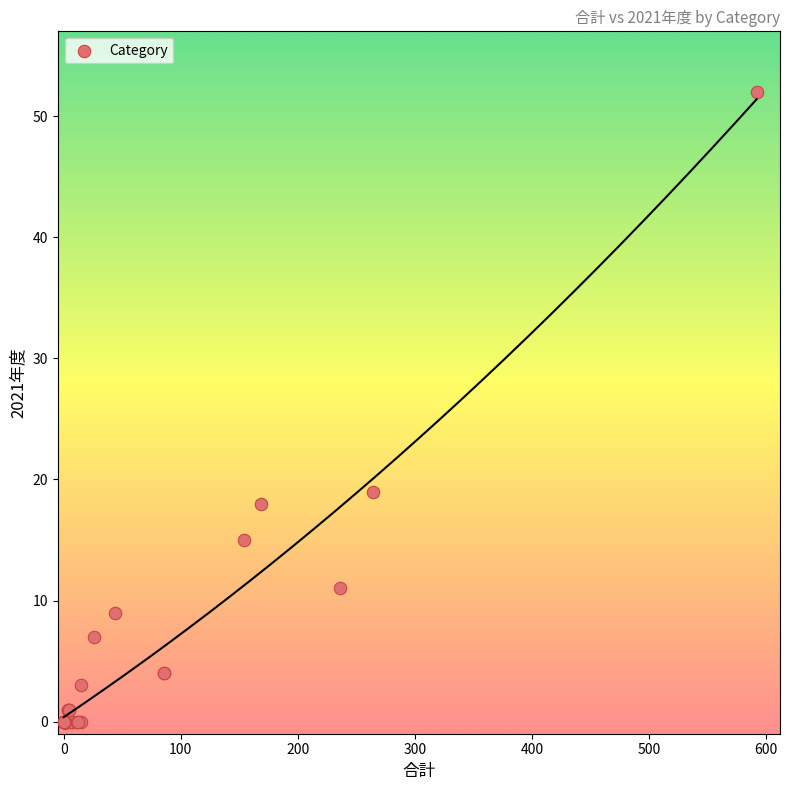

What Y value in the scatter plot is closest to 26?

19